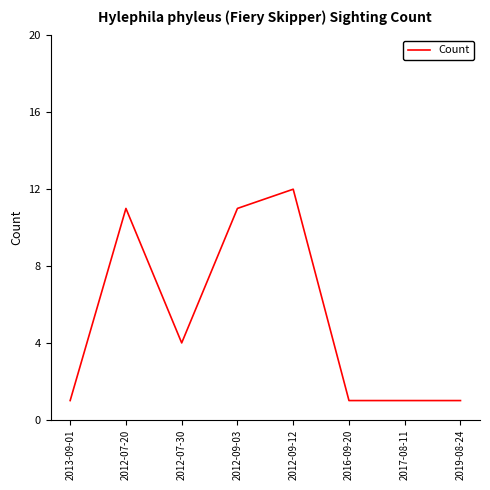

The chart shows a value of 11 at 2012-09-03. True or false?

True